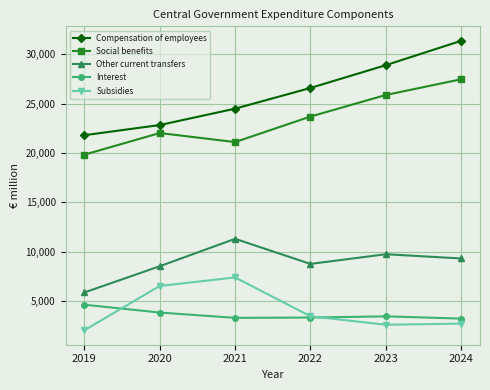

True or false: Interest and Compensation of employees cross at least once.

False